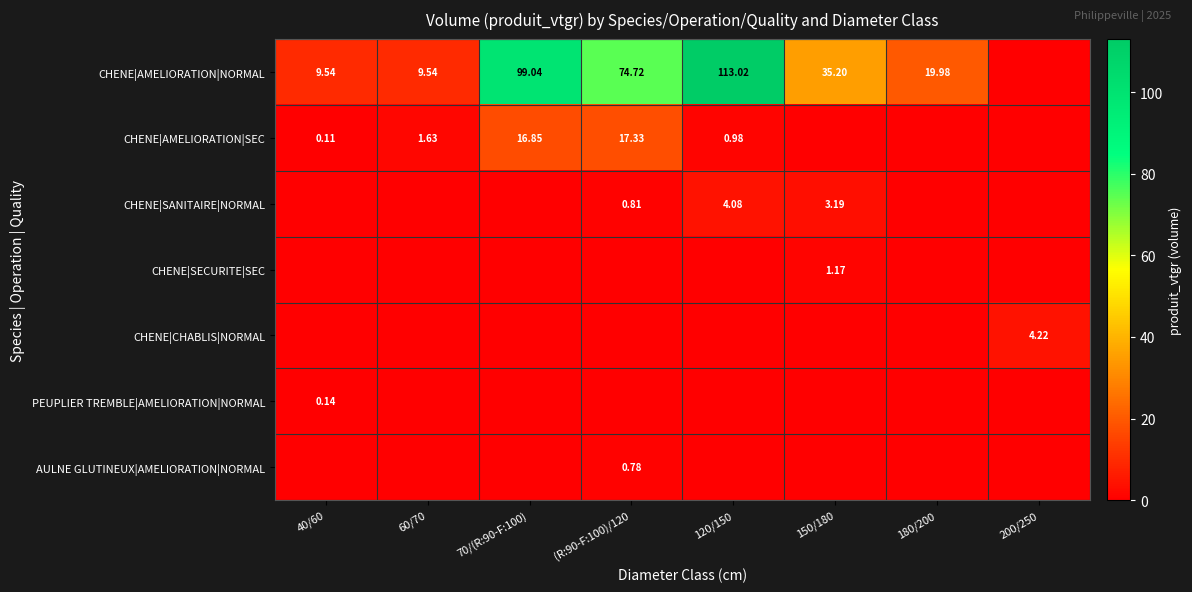

At how many categories does at least one series exceed 58?

3